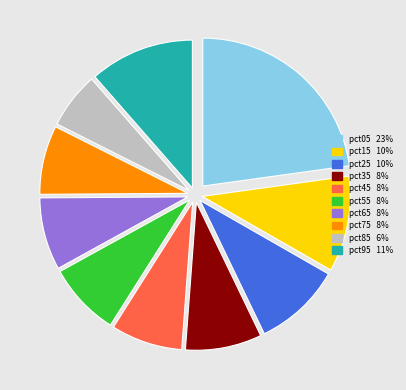

Does any single category account for the majority?

No